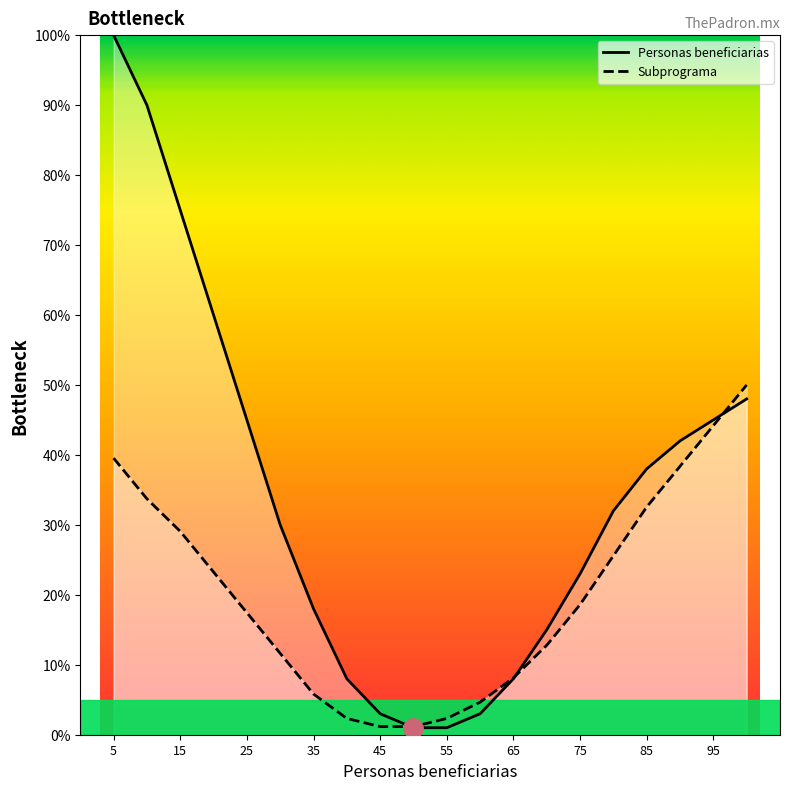

Rank the series at 85 from lowest to highest value.

Subprograma, Personas beneficiarias